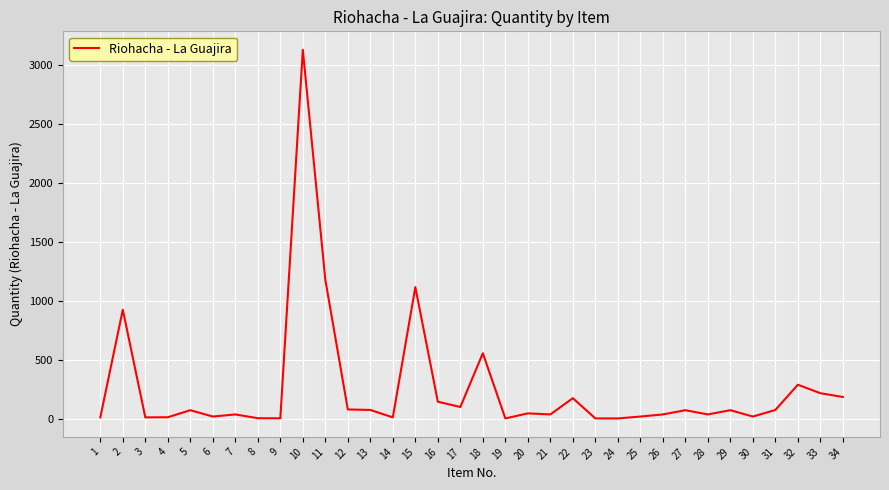

Is it true that the value at 23 is 2?

True